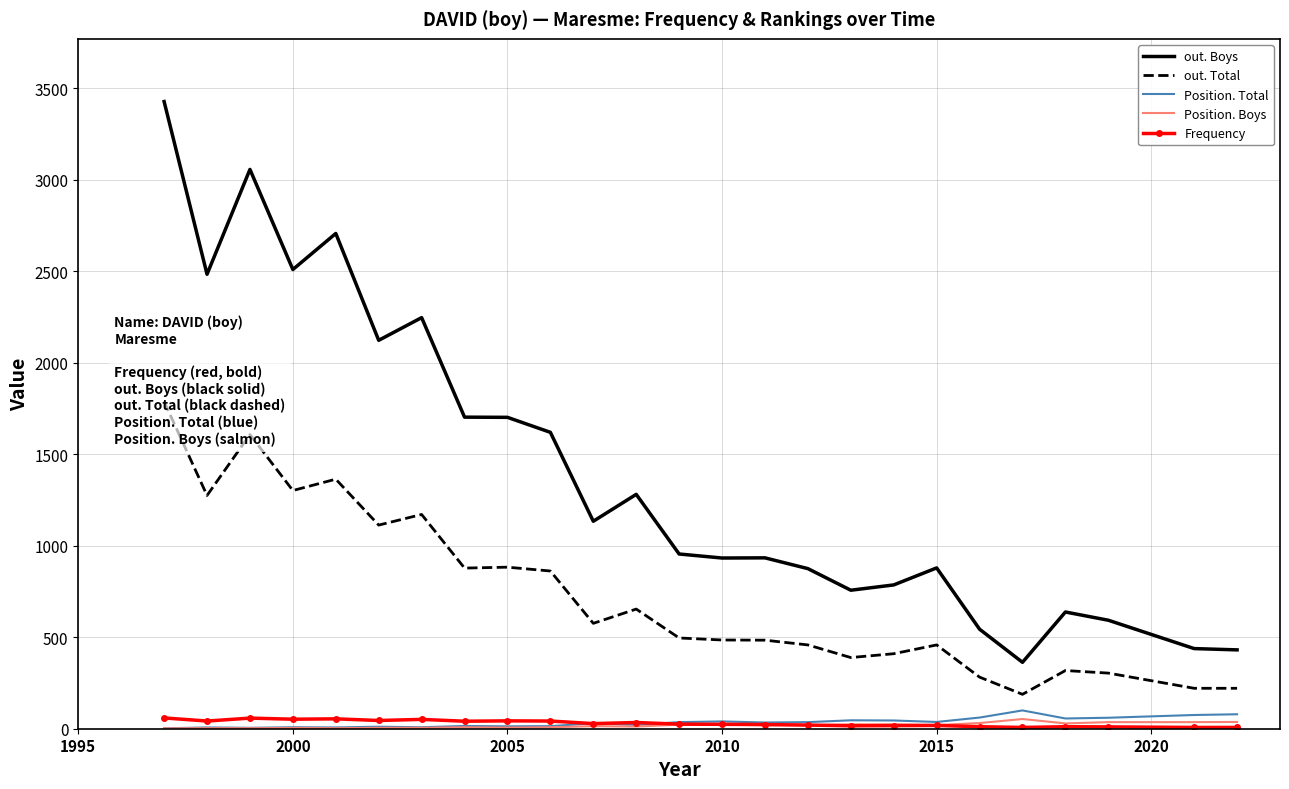

The Frequency series shows 52 at 2000. True or false?

True